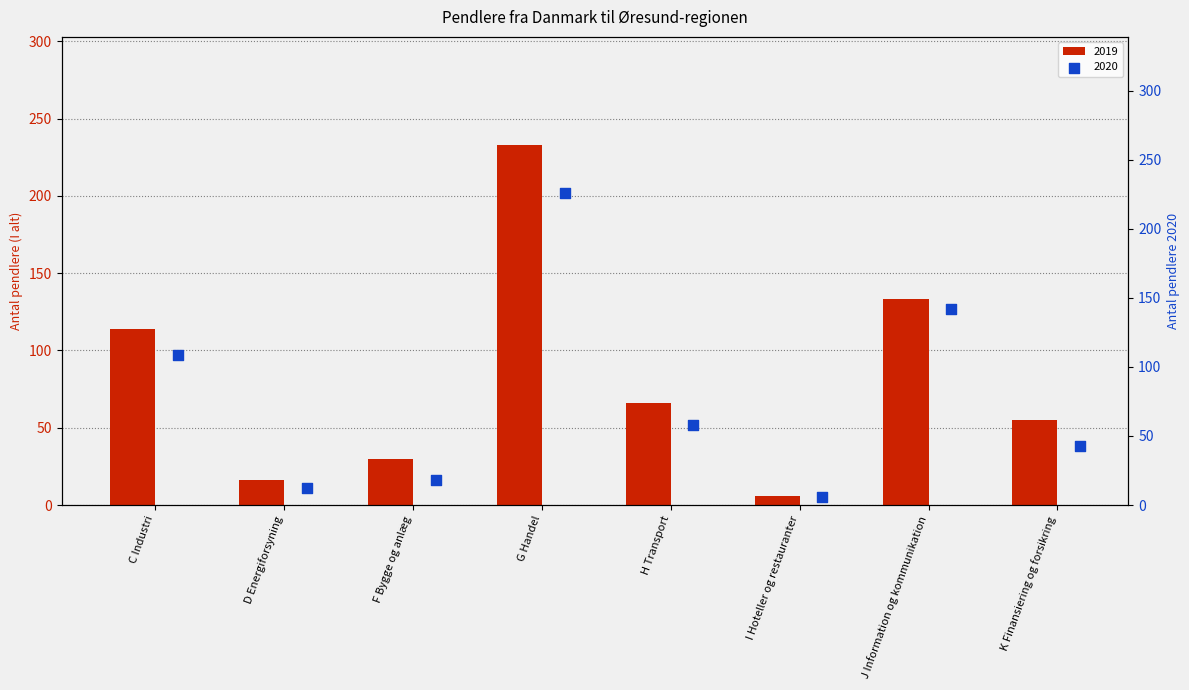

At which label does 2019 reach its peak?

G Handel